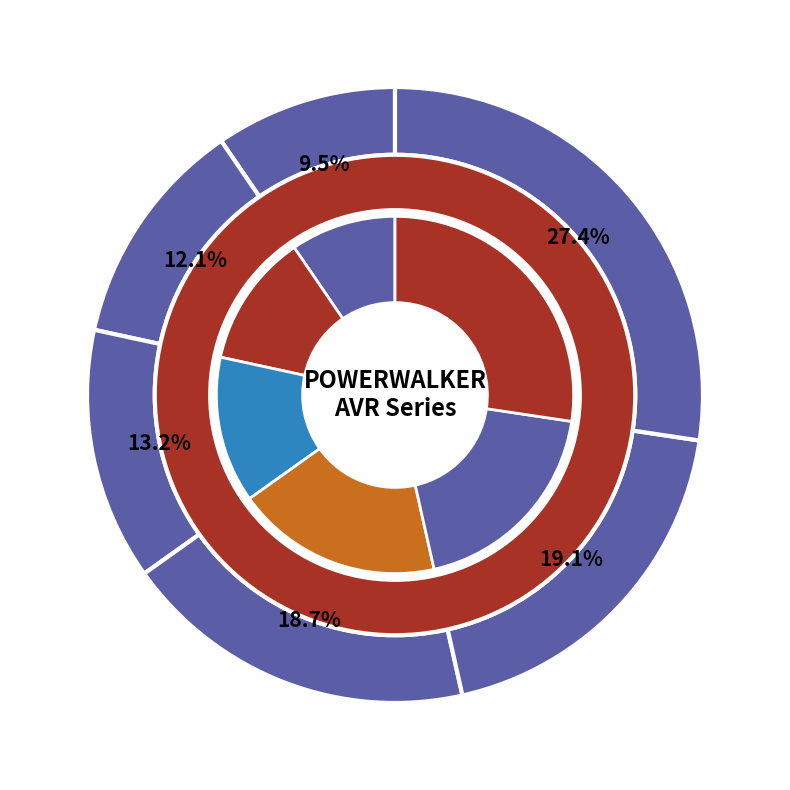

Approximately how many times larger is the value at AVR 1000 compared to AVR 1200?

0.9